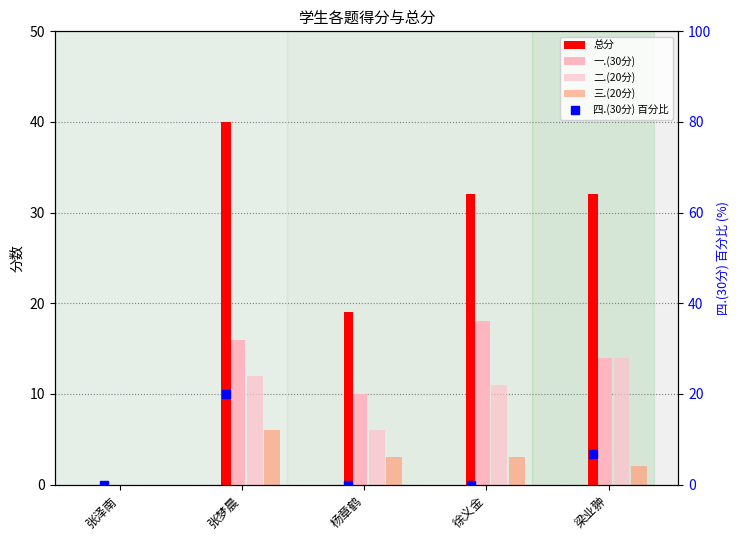

Which category has the highest value in the 二.(20分) series?

梁业翀